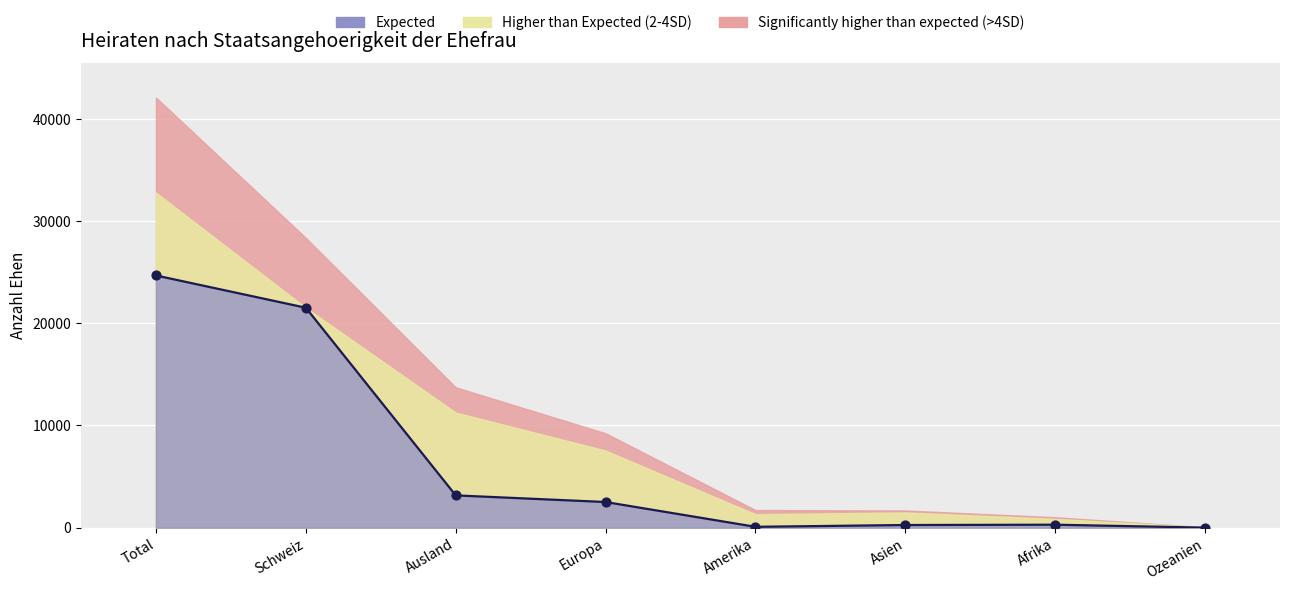

At how many categories does at least one series exceed 1171?

4